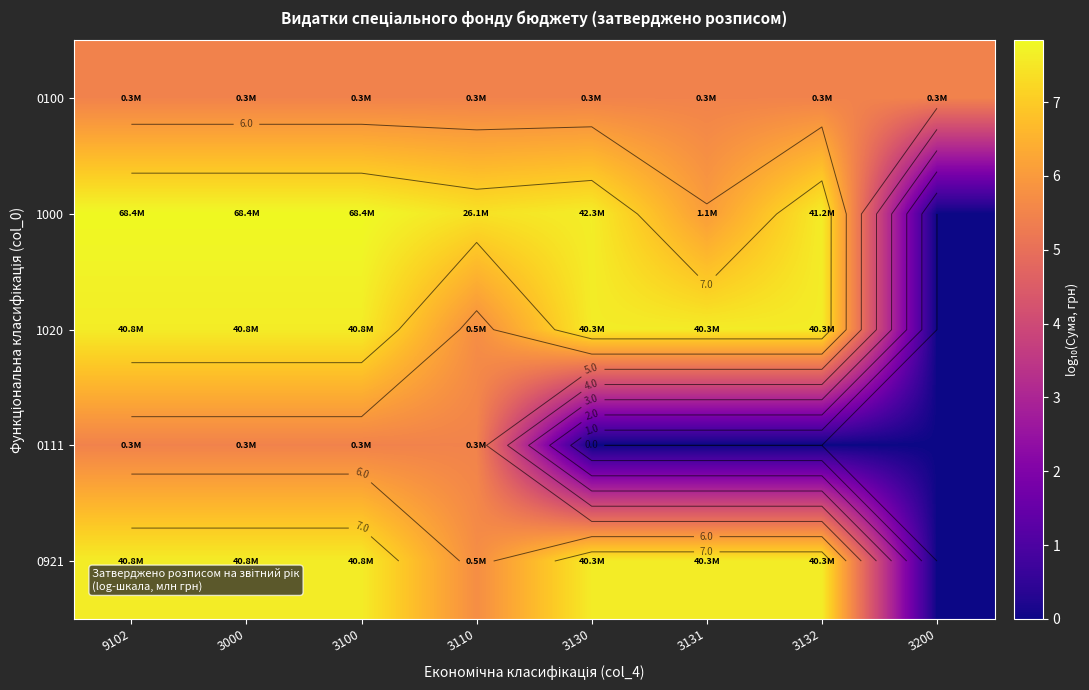

Rank the series by their maximum value, from lowest to highest.

0100, 0111, 1020, 0921, 1000